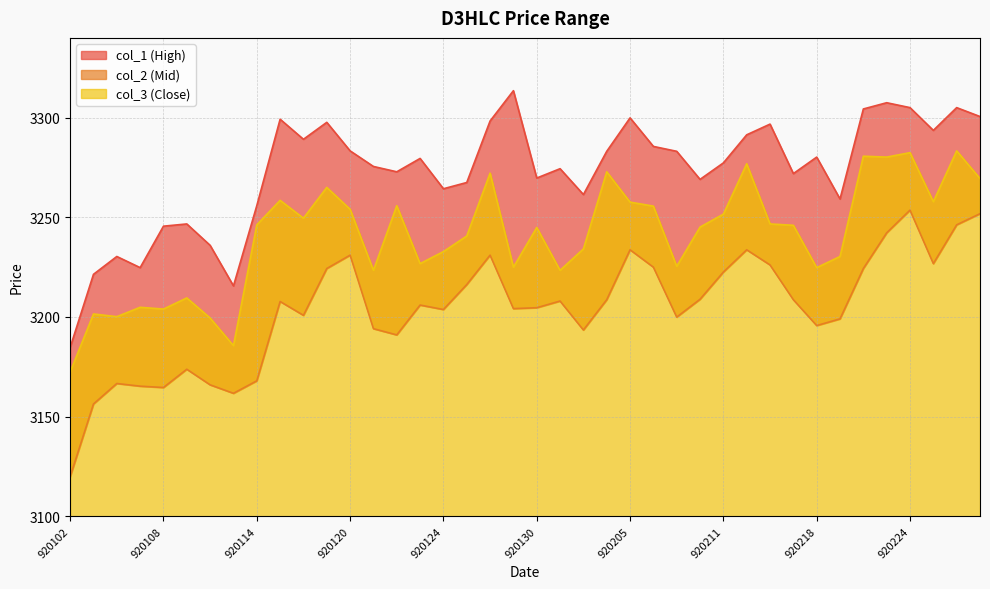

How many values in the col_1 series are below 3279?

20